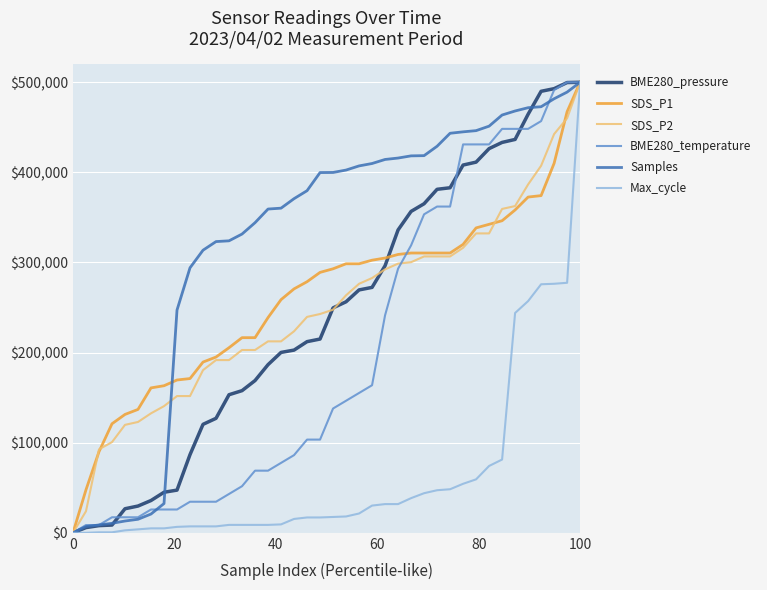

What is the highest value of the BME280_temperature series?

500000.0